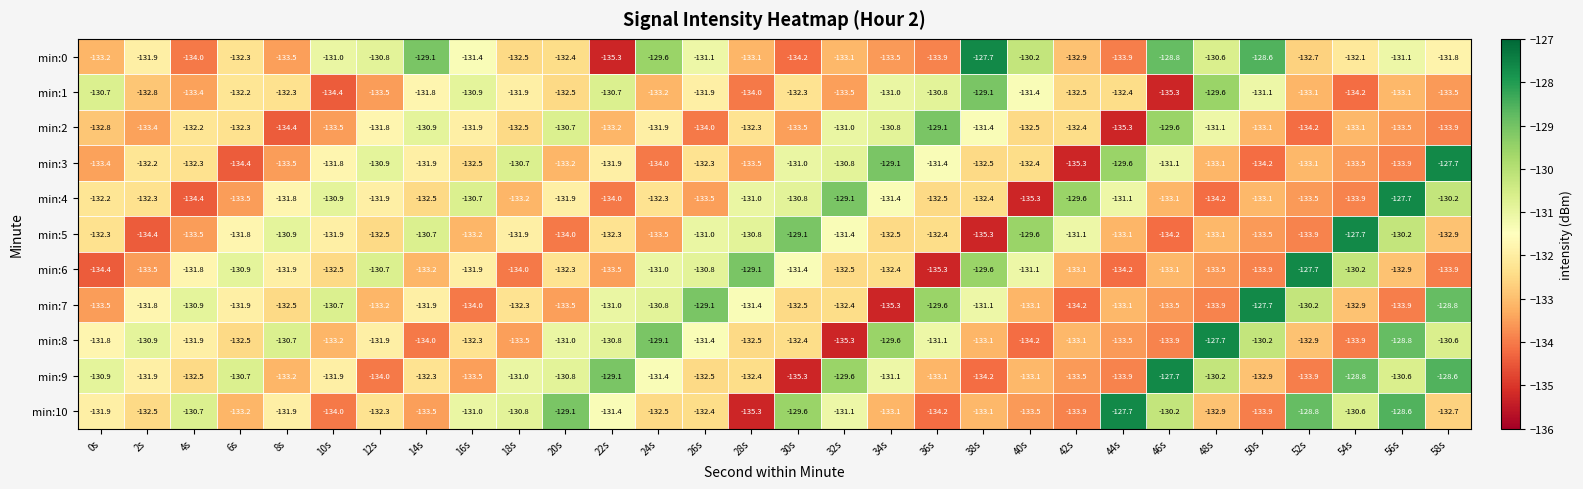

At 20s, list the series in order from smallest to largest.

min:5, min:7, min:3, min:1, min:0, min:6, min:4, min:8, min:9, min:2, min:10